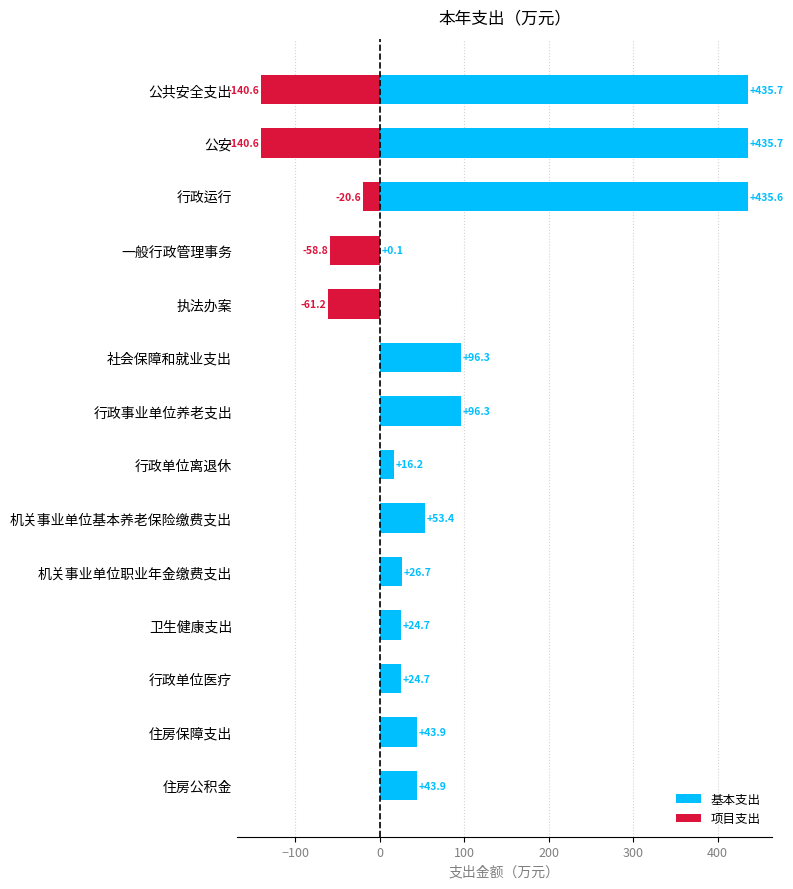

Read the 项目支出 value at 公安.

-140.6